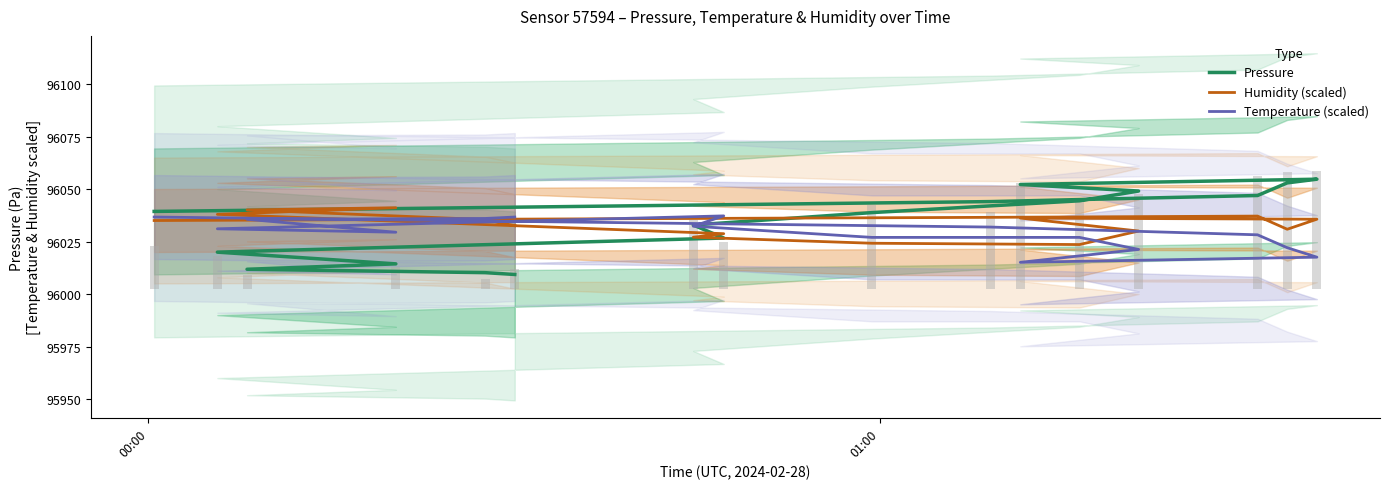

List the series in order of their peak value, lowest first.

Temperature (scaled), Humidity (scaled), Pressure